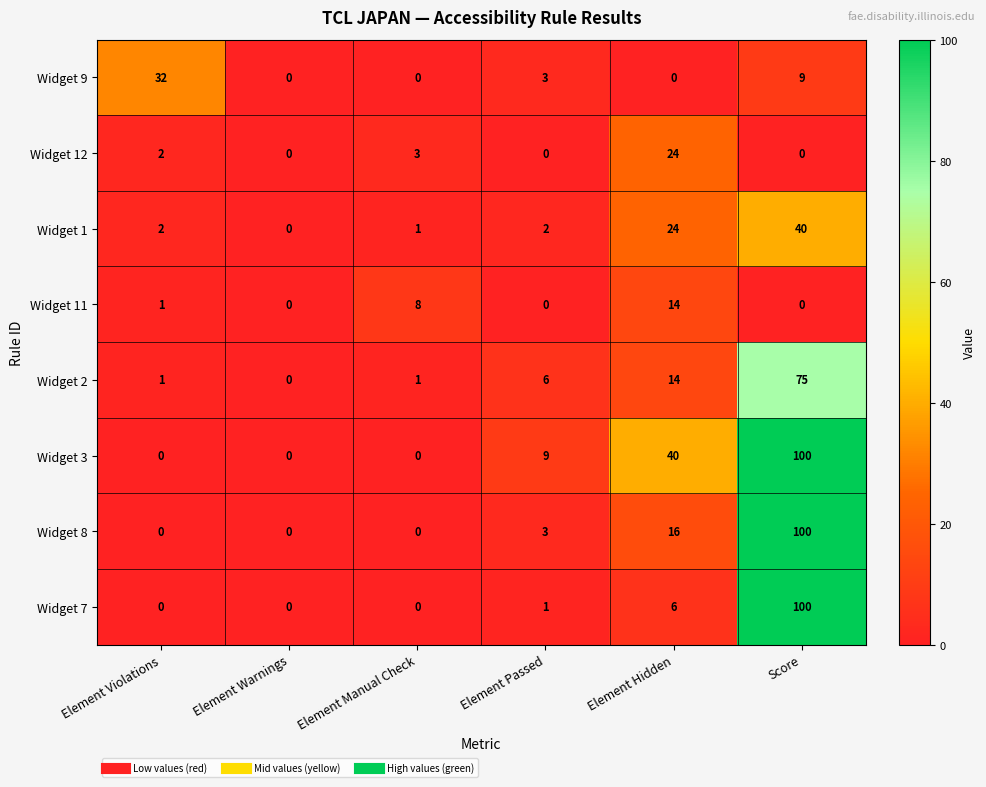

What is the sum of the Widget 3 values at Element Hidden and Element Violations?

40